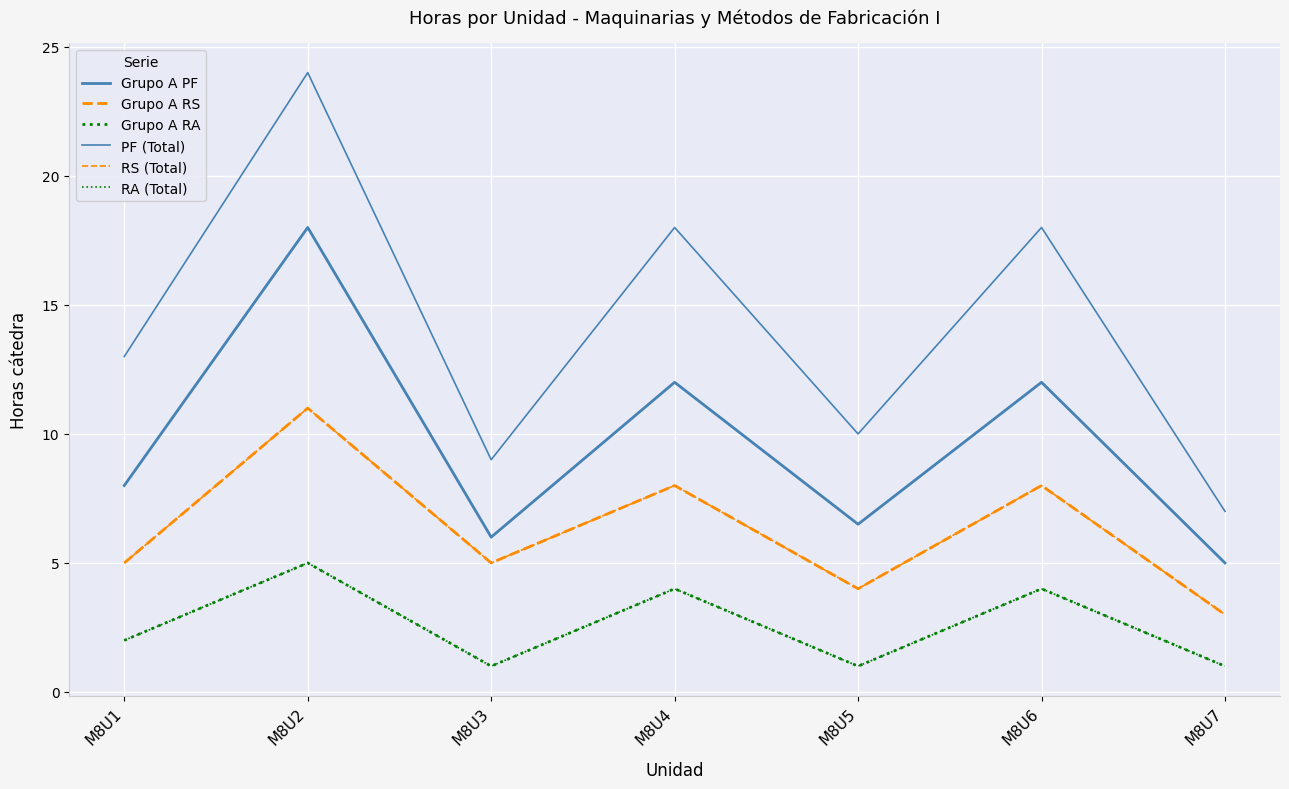

What is the sum of all Grupo A PF values?

67.5